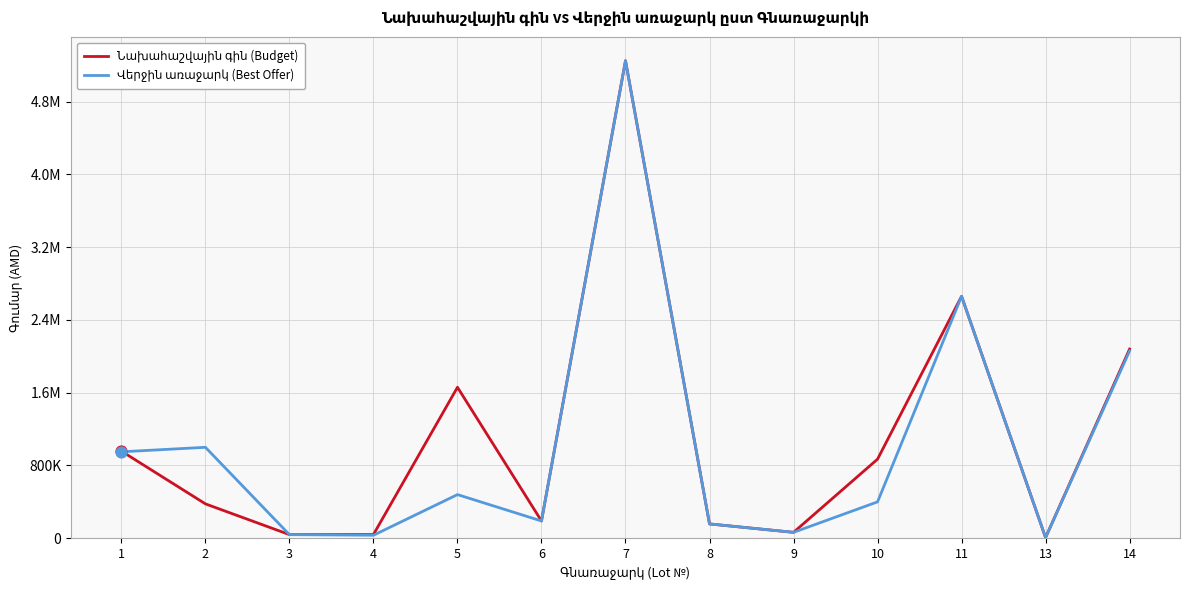

Is the value of Վերջին առաջարկ (Best Offer) at 10 greater than the value of Նախահաշվային գին (Budget) at 13?

Yes